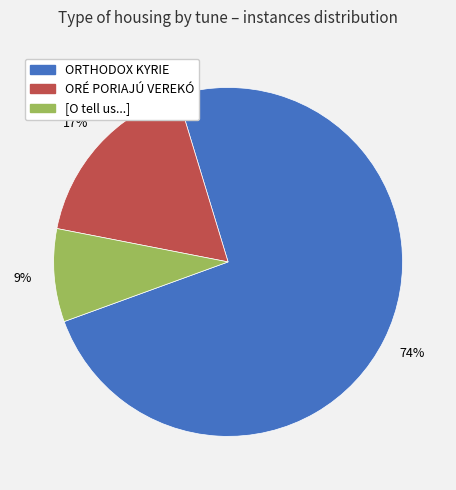

To the nearest percent, what is the average slice percentage?

33%